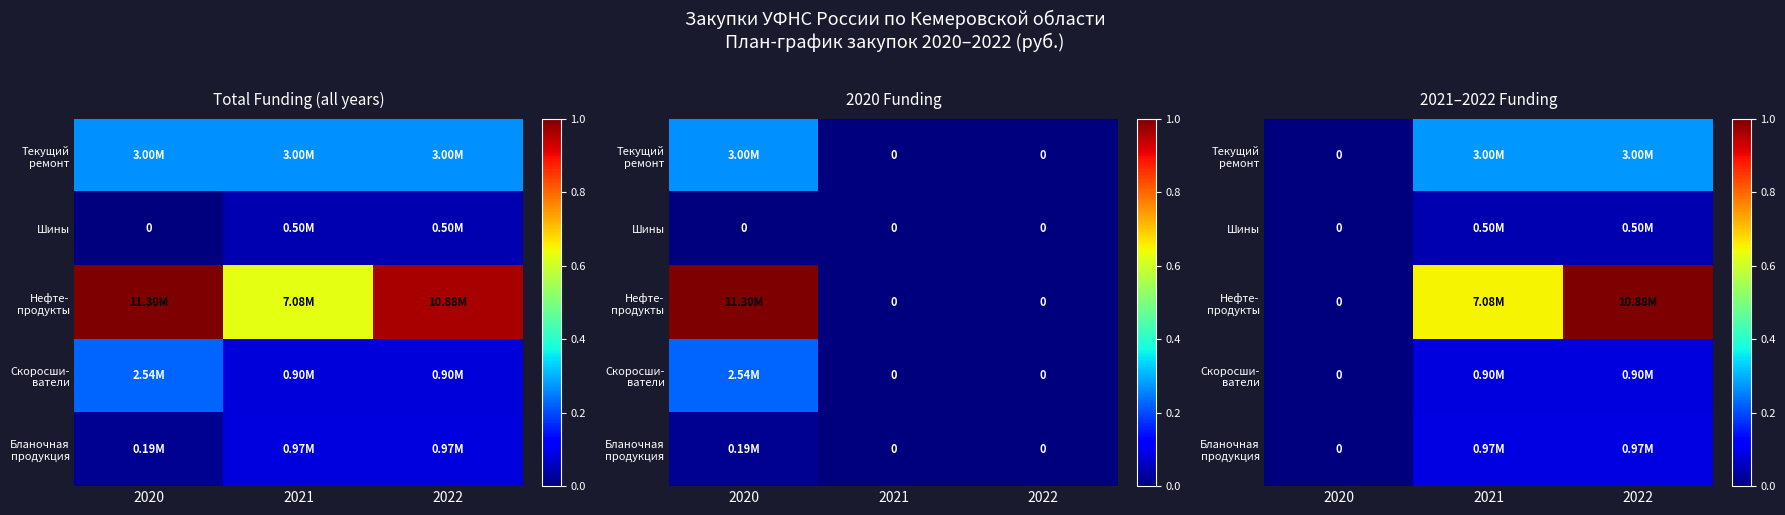

Between 2020 and 2021, which is larger?

2021